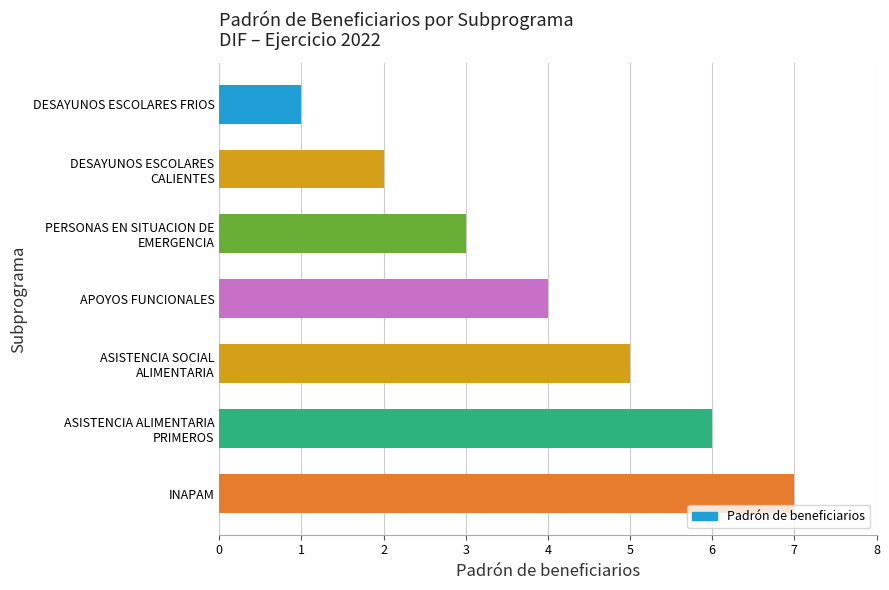

How many data points does each series have?

7